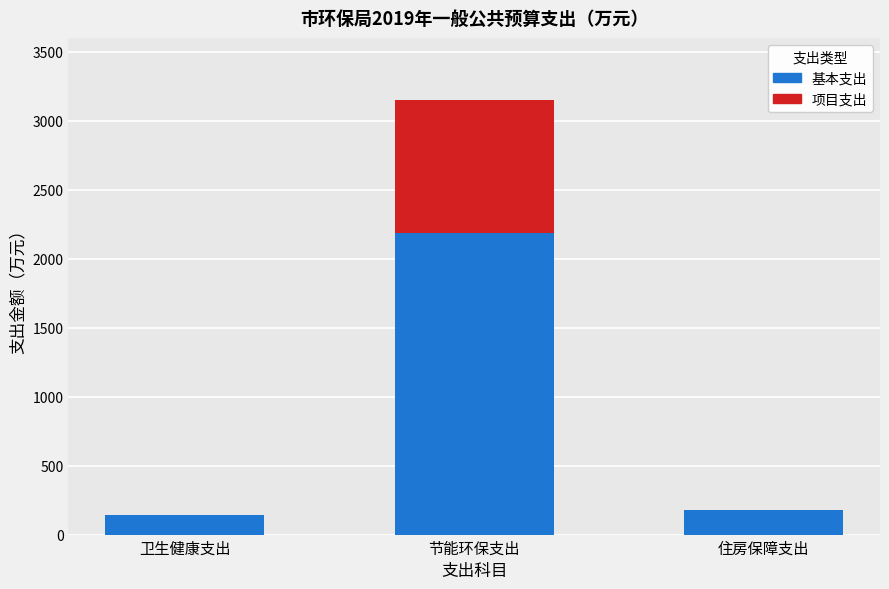

The 基本支出 series shows 1436.0 at 节能环保支出. True or false?

False